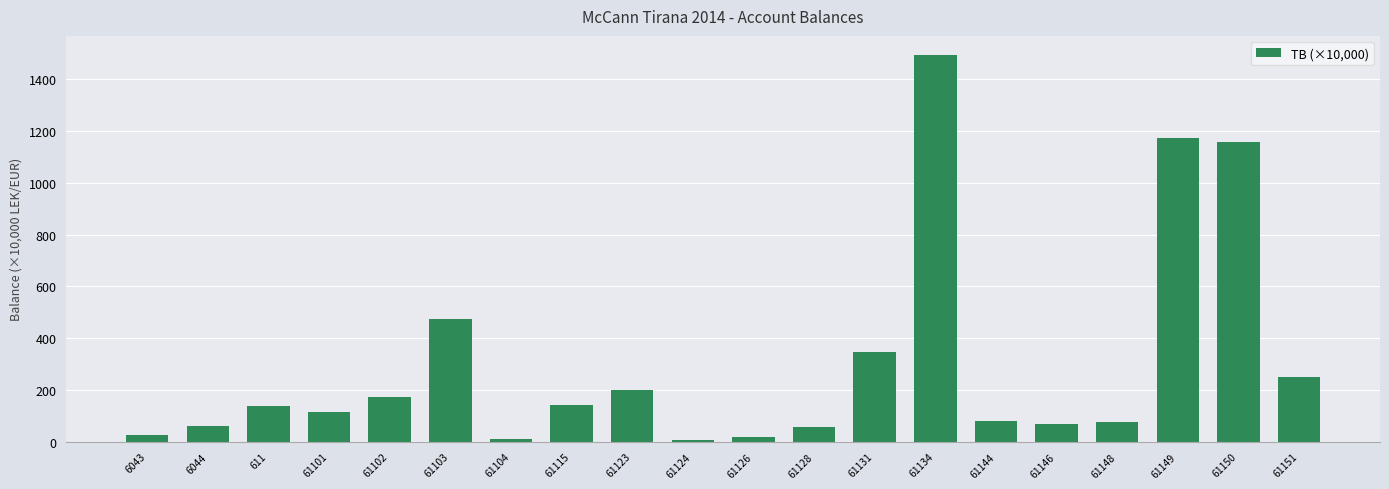

What is the difference between the maximum and minimum values?

1486.9